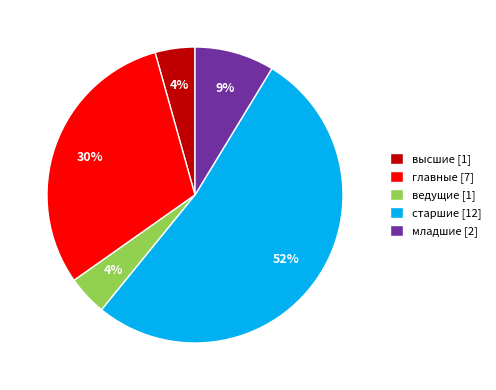

Does старшие [12] account for over 50% of the chart?

Yes